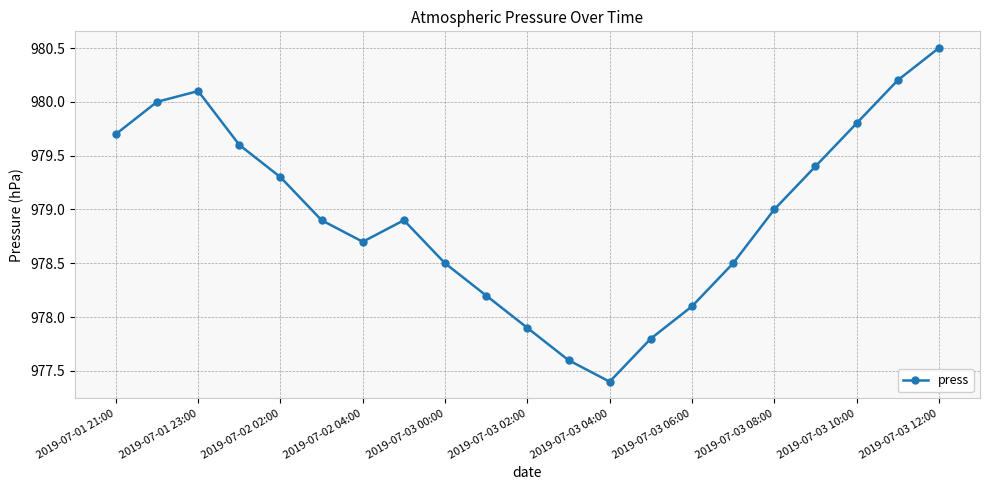

True or false: the data has more than 0 interior local peaks.

True